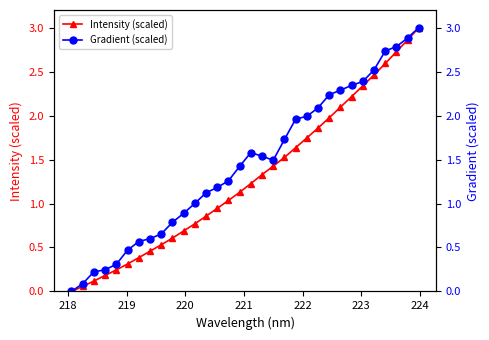

What is the average value of the Gradient (scaled) series?

1.4